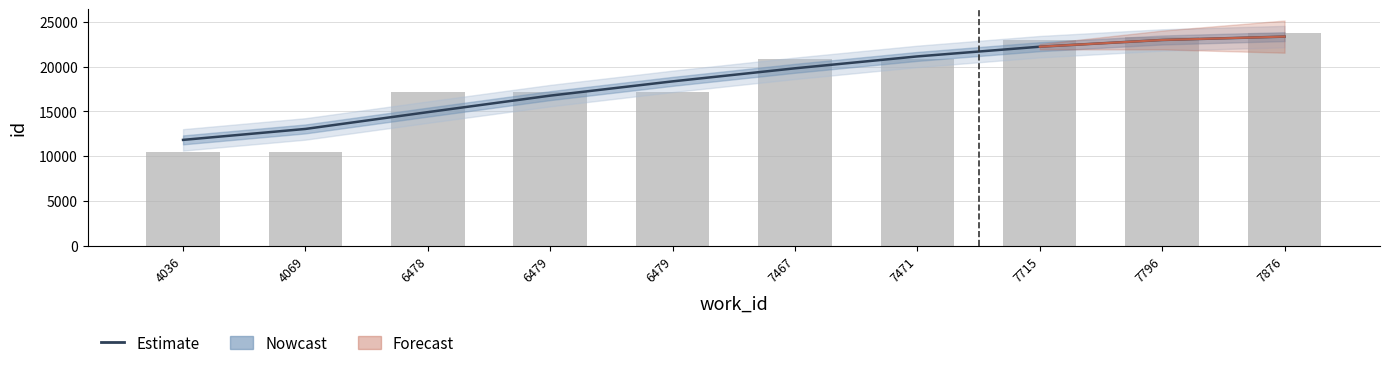

The chart shows a value of 10386.8 at 7876. True or false?

False